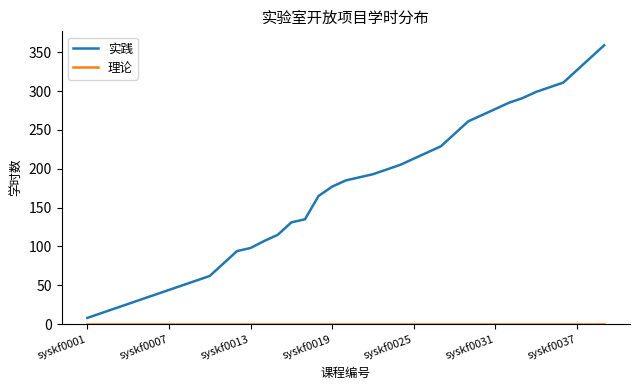

Which series has the widest spread of values?

实践